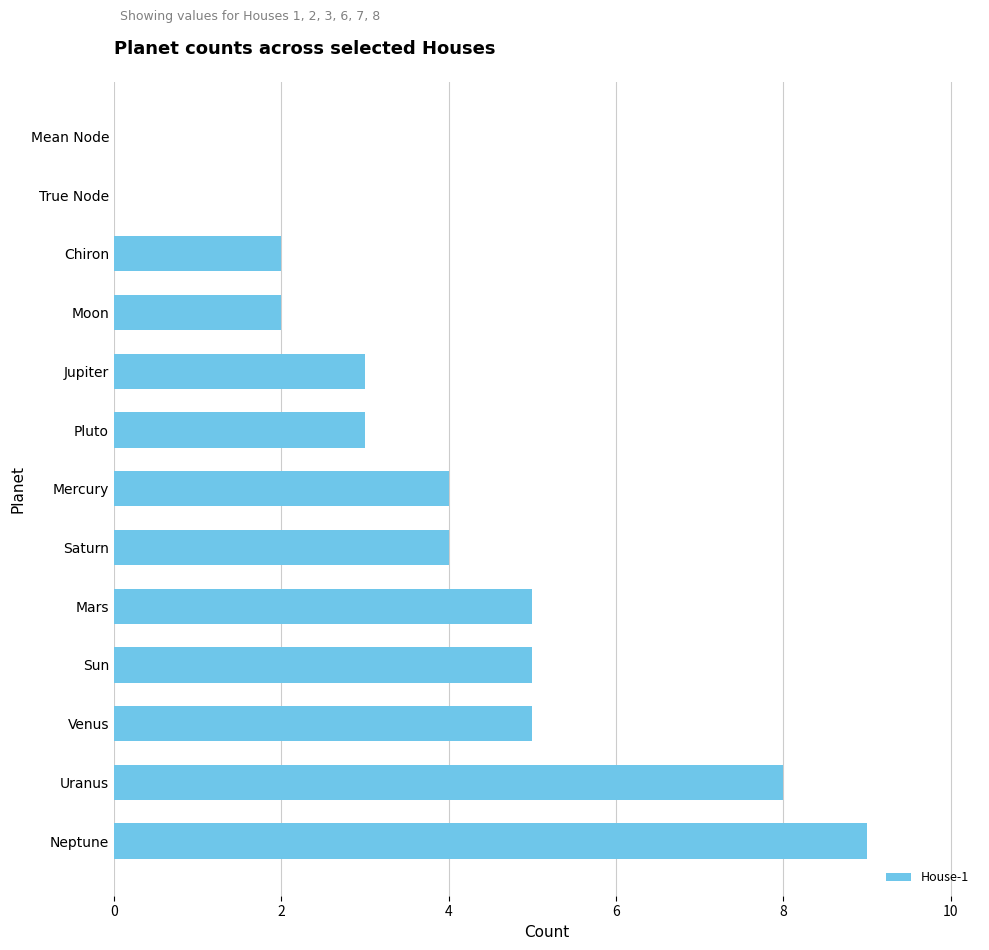

How many values are between 2 and 5?

9